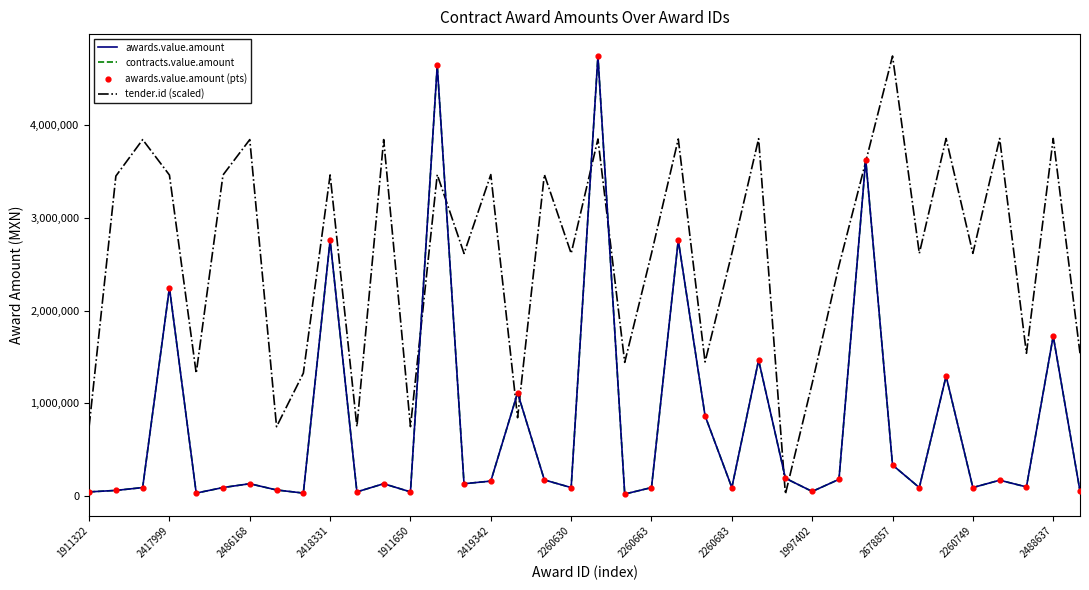

At which category is the sum across all series the highest?

19